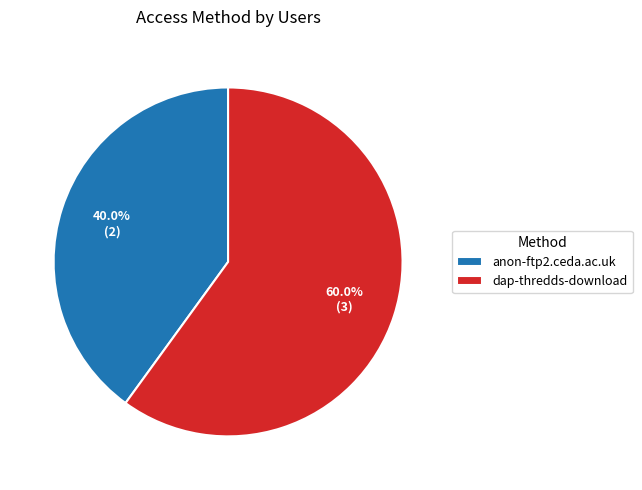

How many slices are in this pie chart?

2